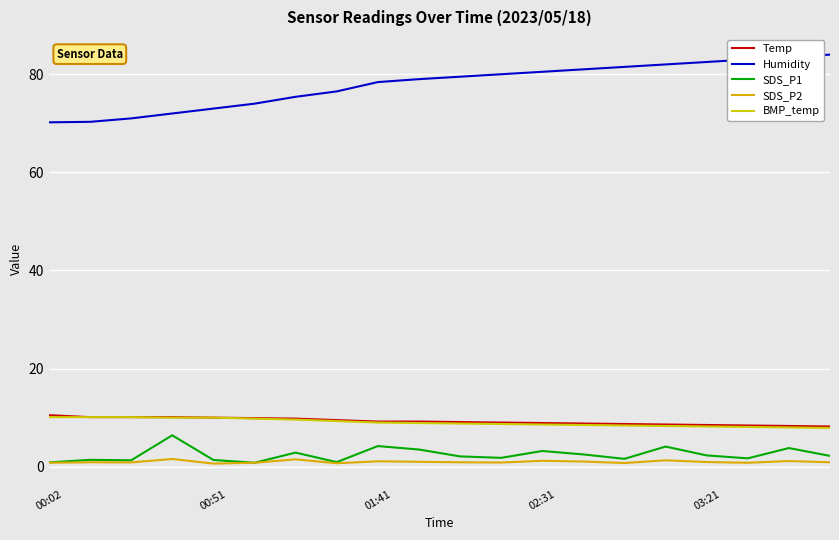

In SDS_P1, how many points are lower than both neighbors (excluding endpoints)?

6